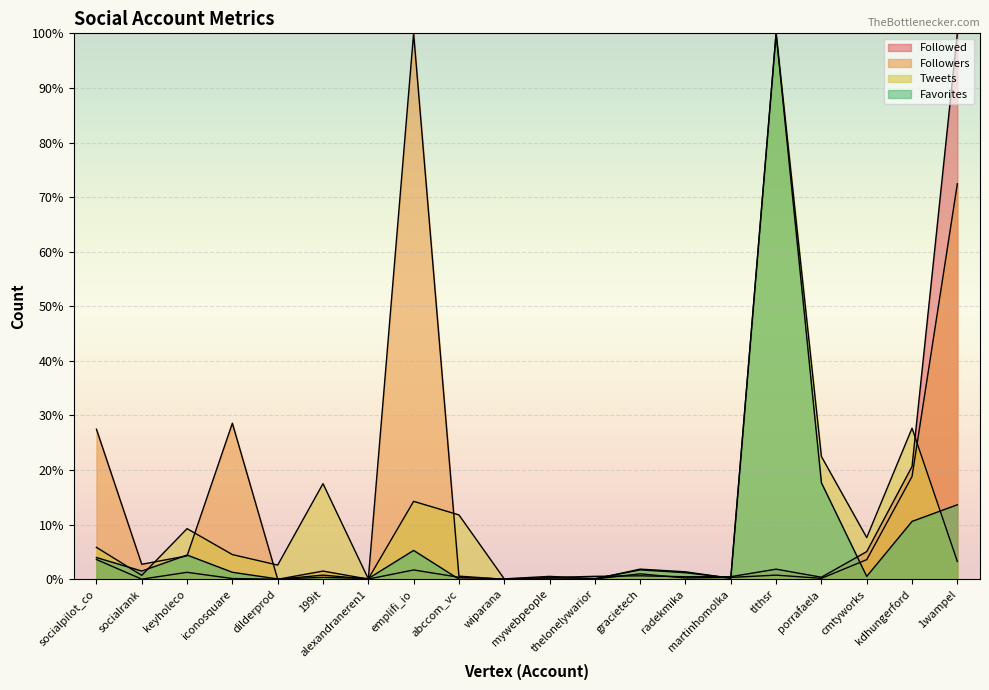

List the labels in order of Tweets value, largest first.

tlthsr, kdhungerford, porrafaela, 199it, emplifi_io, abccom_vc, keyholeco, cmtyworks, socialpilot_co, iconosquare, 1wampel, dilderprod, gracietech, radekmika, socialrank, mywebpeople, martinhomolka, thelonelywarior, alexandraneren1, wiparana